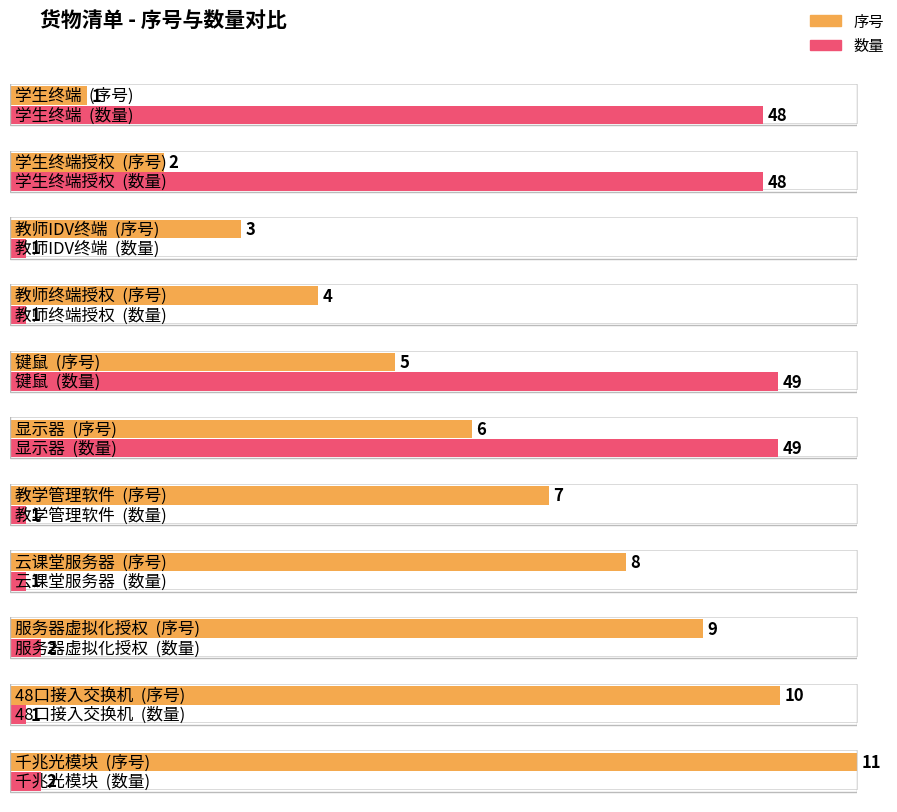

Which has a higher value, 教学管理软件 or 显示器?

教学管理软件